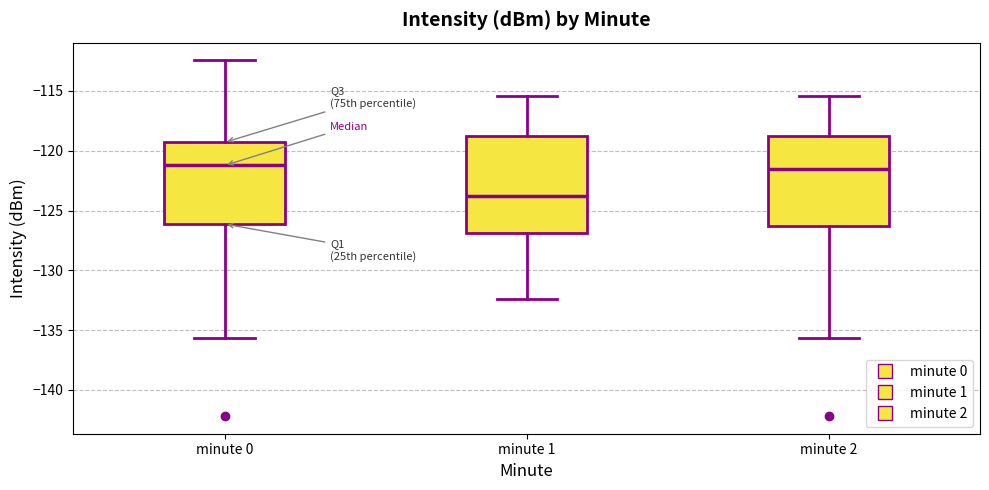

Reading left to right, transcribe this box plot: for each box, give where its median line is, the range the box spans, and where its two whiskers end, as read against the y-axis. The values are not printed on the chart, so give them approximately, as read against the axis.

minute 0: median -121.0, box -126.0 to -119.5, whiskers -135.5 to -112.5
minute 1: median -123.5, box -127.0 to -119.0, whiskers -132.5 to -115.5
minute 2: median -121.5, box -126.5 to -119.0, whiskers -135.5 to -115.5